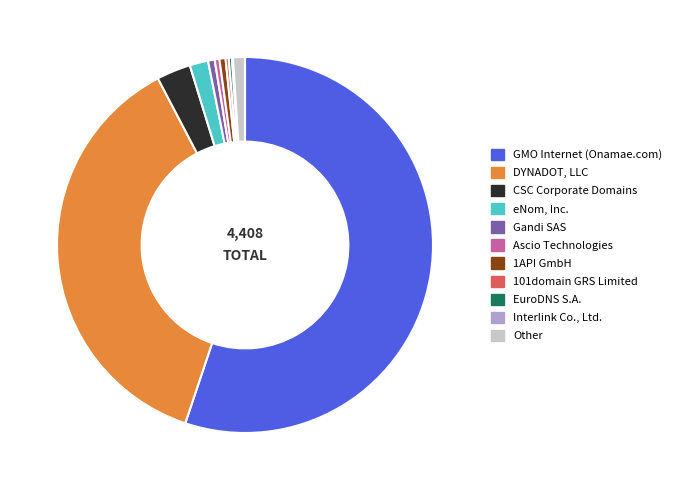

What is the majority slice?

GMO Internet (Onamae.com)